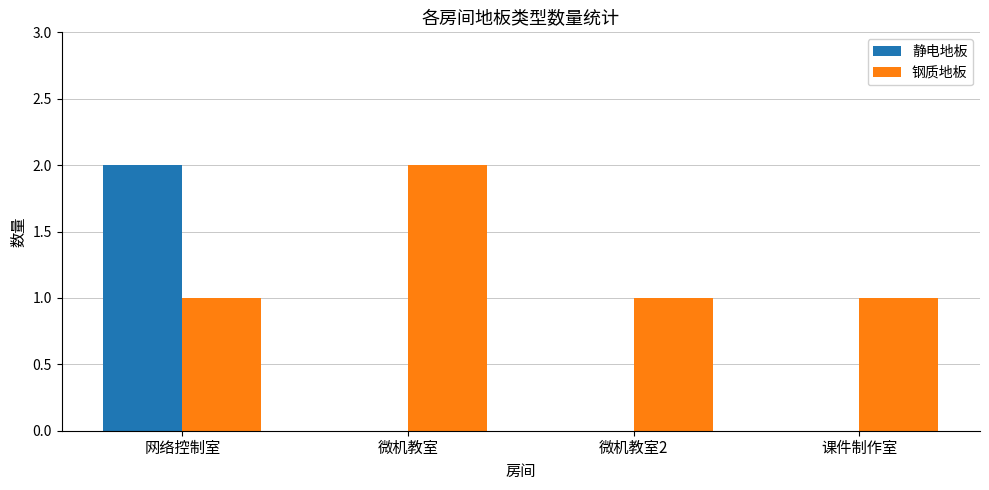

At which label does 静电地板 reach its peak?

网络控制室